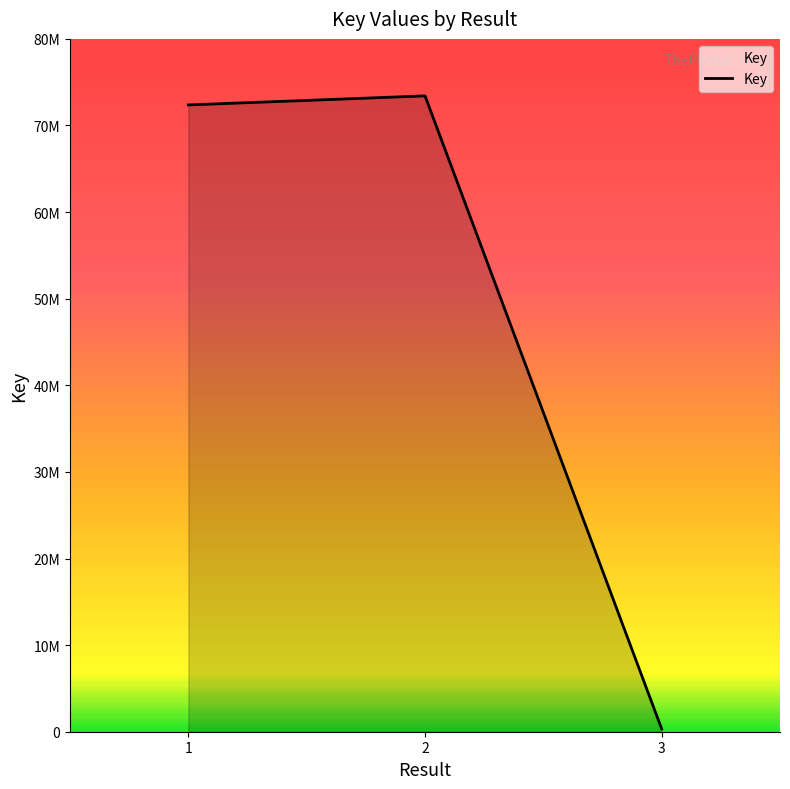

Is this an area chart (filled region under the line)?

Yes